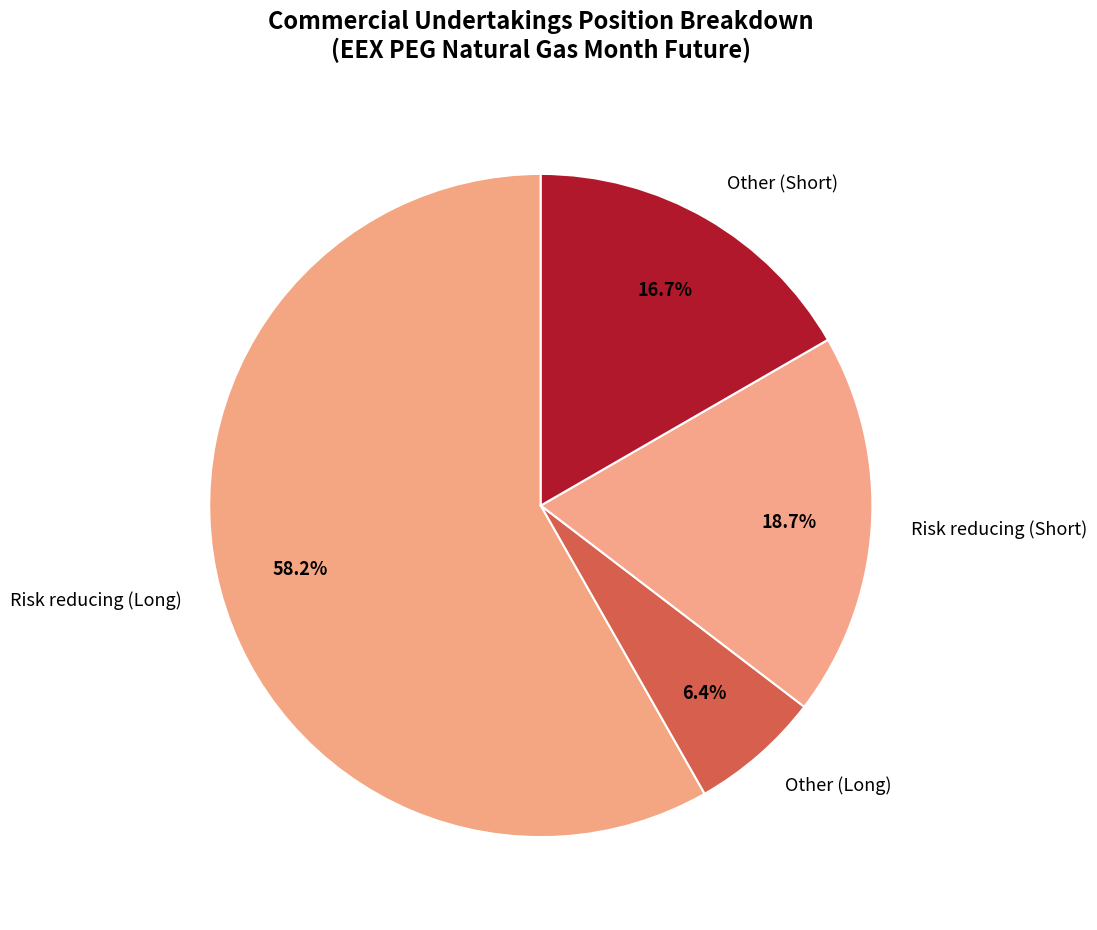

How many slices are in this pie chart?

4